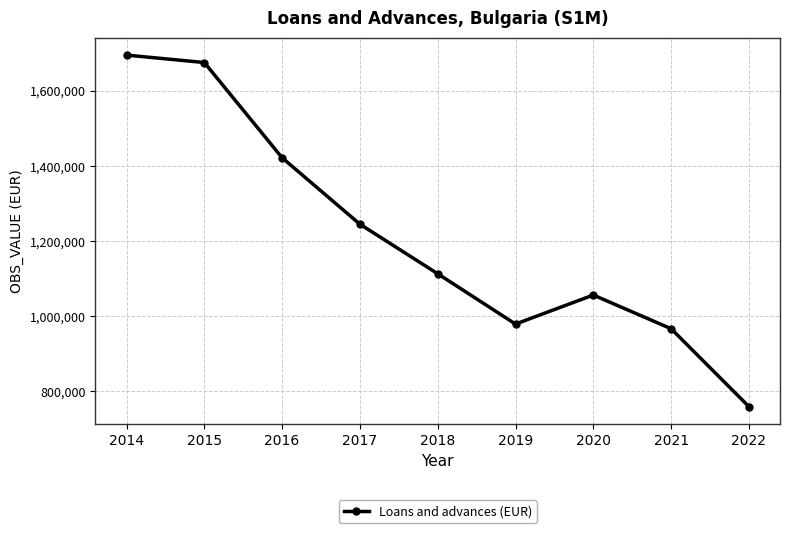

List the labels in order of value, largest first.

2014, 2015, 2016, 2017, 2018, 2020, 2019, 2021, 2022